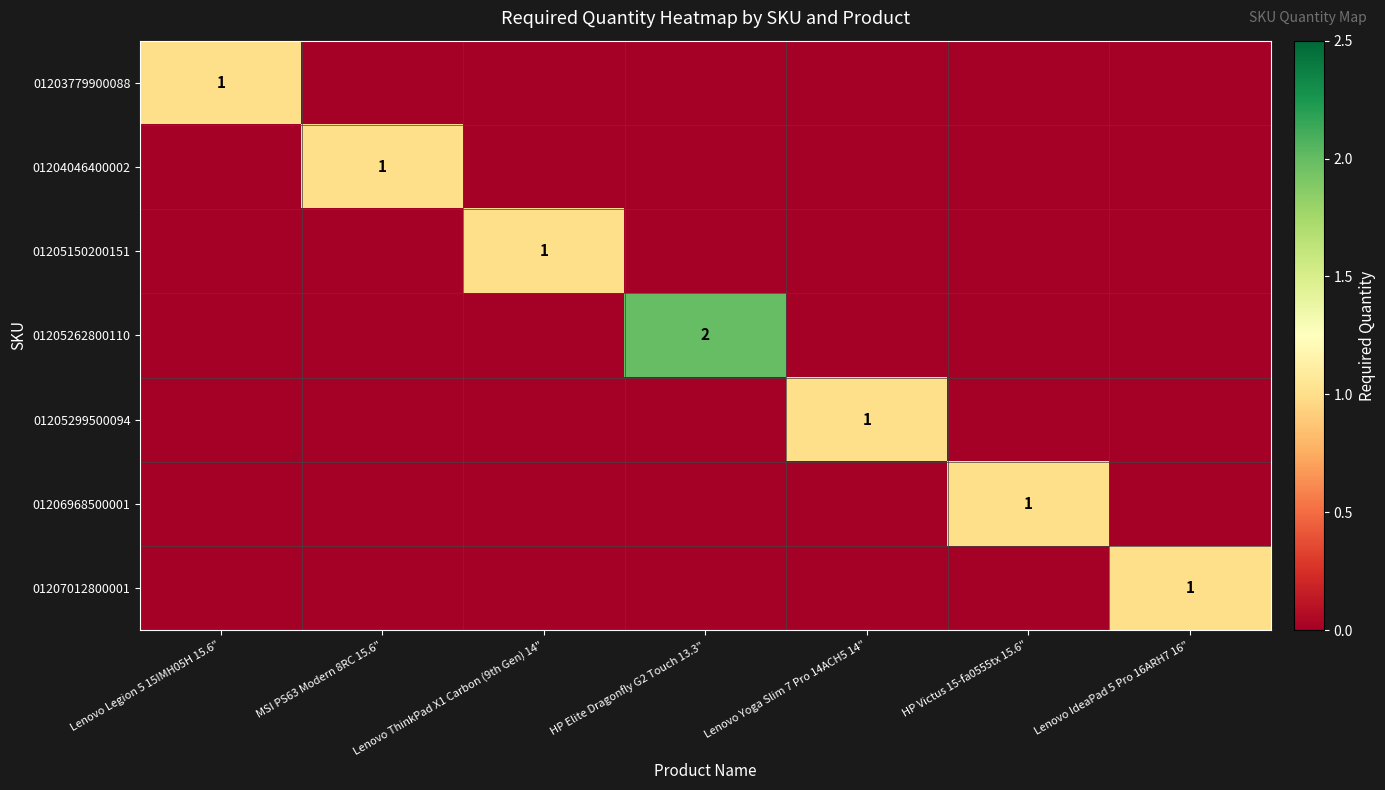

Is it true that 01205262800110 equals 0 at MSI PS63 Modern 8RC 15.6"?

True